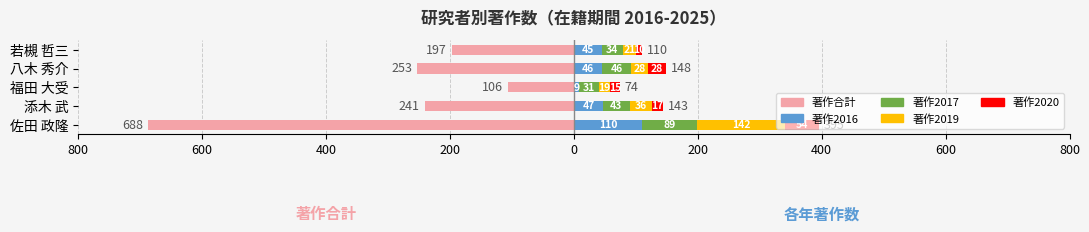

How many values in the 著作2020 series exceed 17?

2